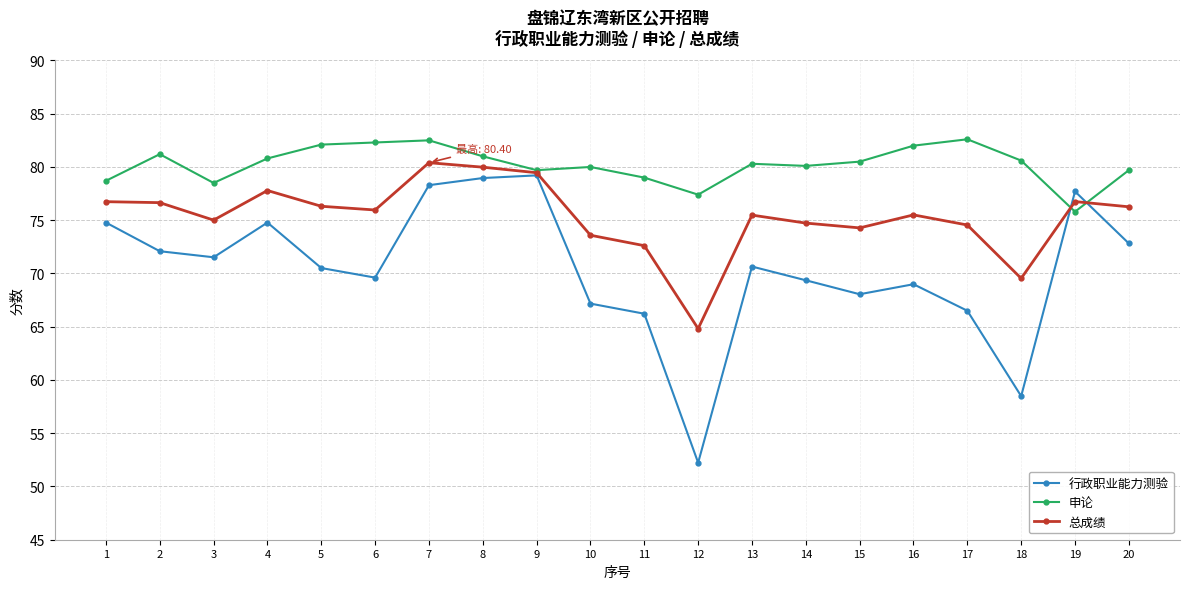

True or false: 申论 and 行政职业能力测验 cross at least once.

True